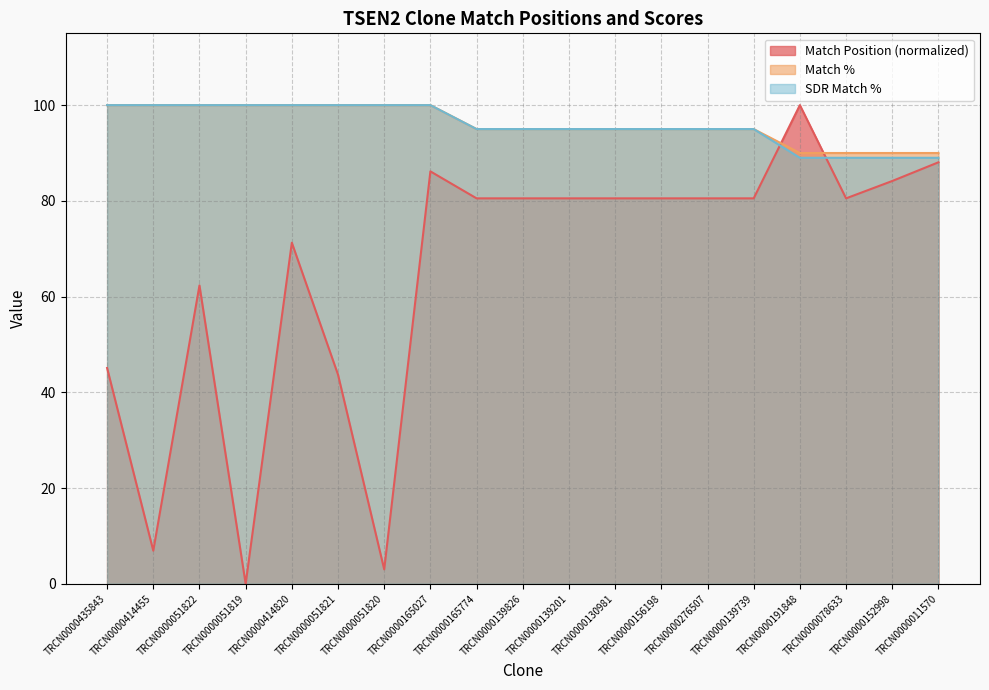

Is it true that Match % equals 149.4 at TRCN0000011570?

False